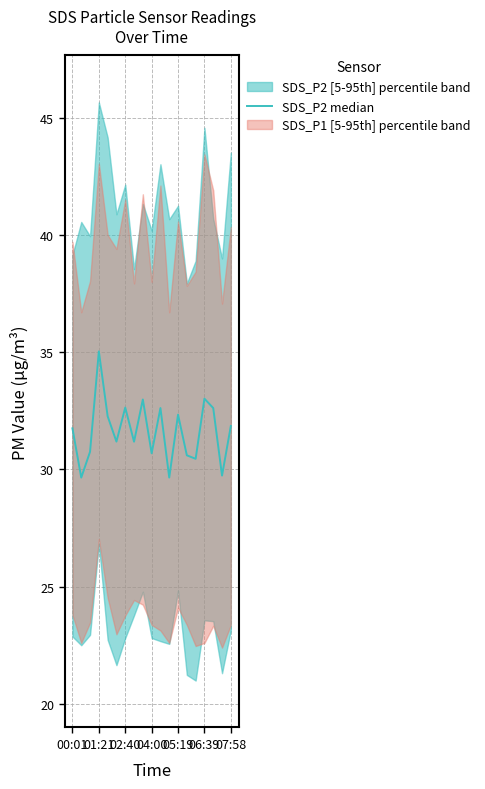

At which label does the data first exceed 31?

00:01